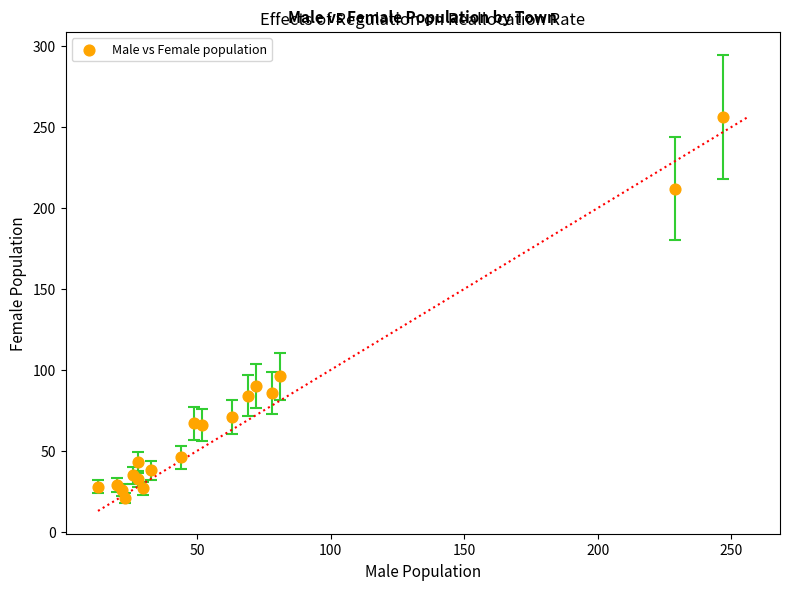

What Y value in the scatter plot is closest to 138?

96